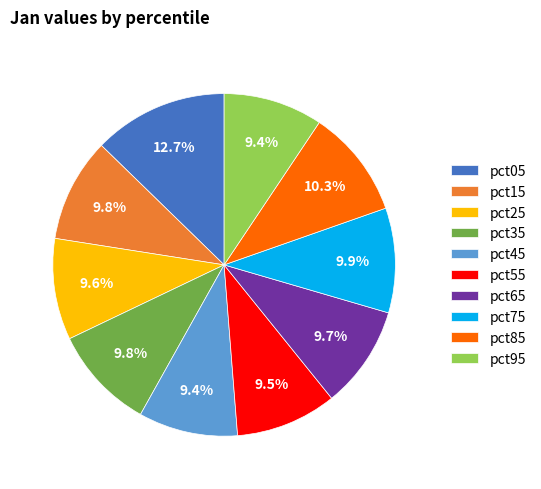

True or false: pct85 accounts for 24% of the total.

False